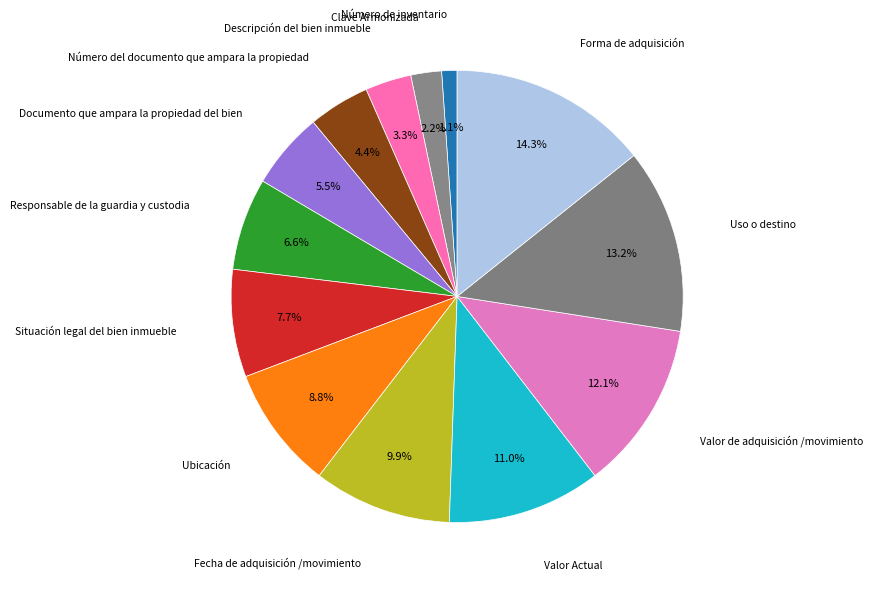

Which category has the biggest portion of the pie?

Forma de adquisición